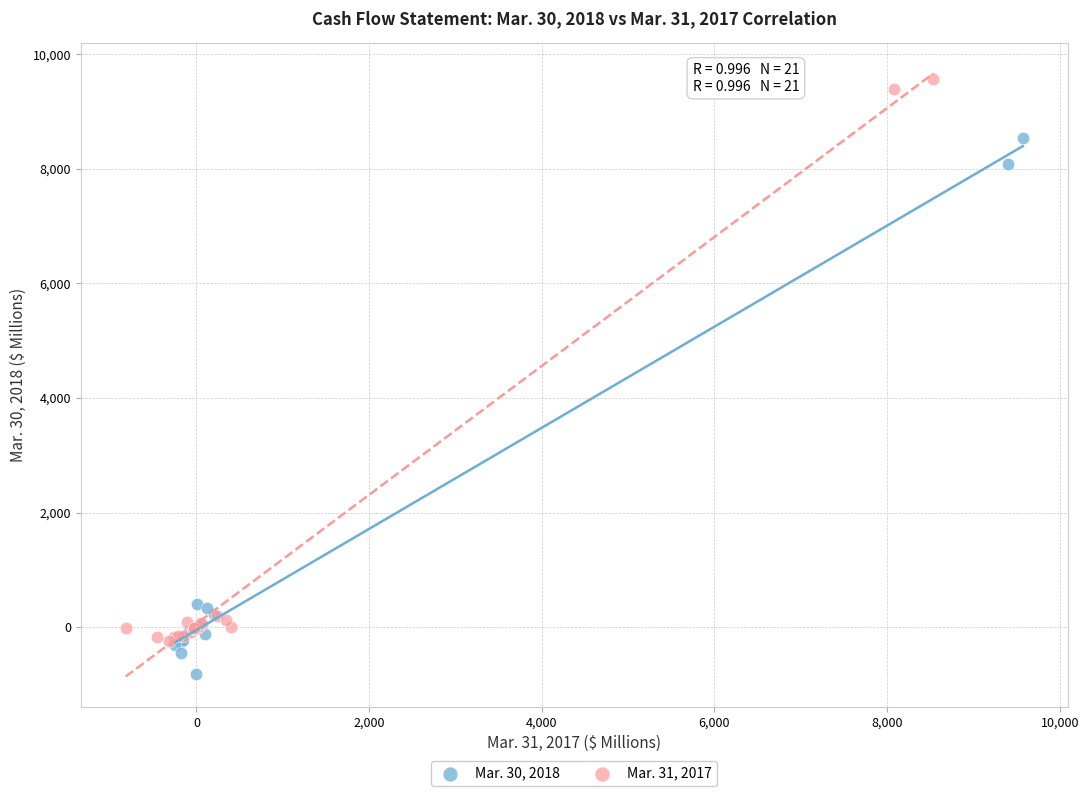

Which series reaches the maximum Y coordinate?

Mar. 31, 2017